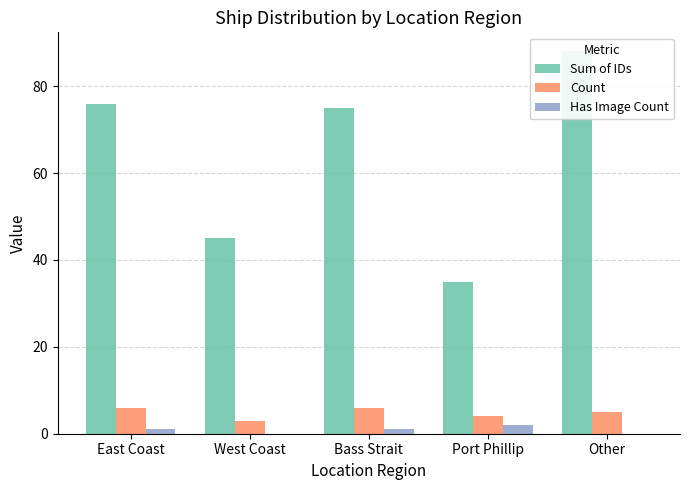

Reading left to right, list all the values displayed in this chart.

Sum of IDs: East Coast=76	West Coast=45	Bass Strait=75	Port Phillip=35	Other=88
Count: East Coast=6	West Coast=3	Bass Strait=6	Port Phillip=4	Other=5
Has Image Count: East Coast=1	West Coast=0	Bass Strait=1	Port Phillip=2	Other=0